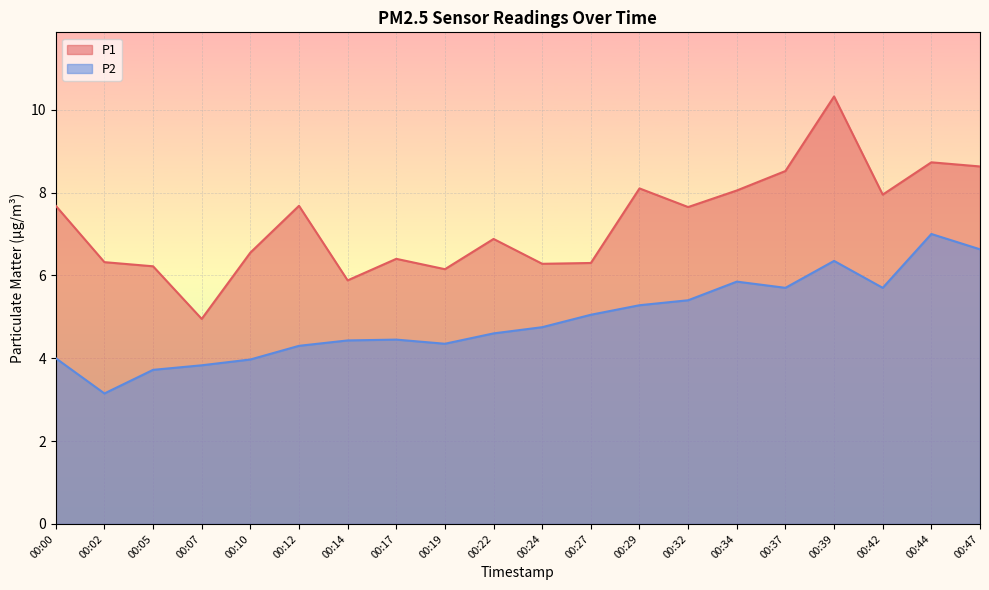

True or false: P1 and P2 cross at least once.

False